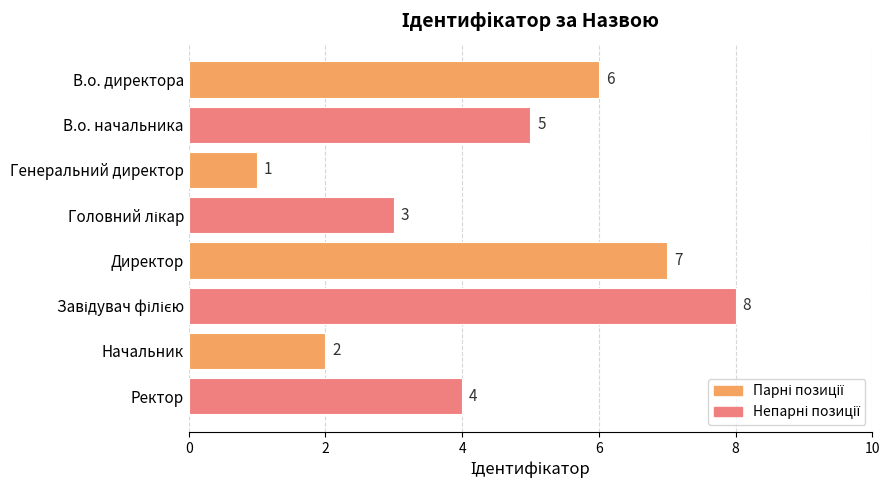

The value at В.о. начальника is 5. True or false?

True